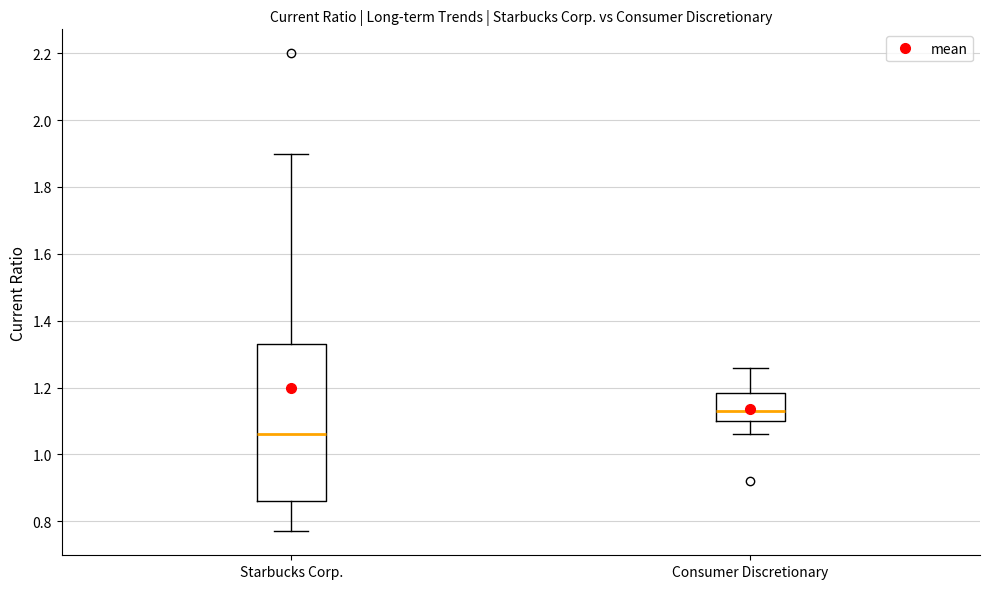

Comparing the boxes themselves (not the whiskers), which one is the tallest?

Starbucks Corp.